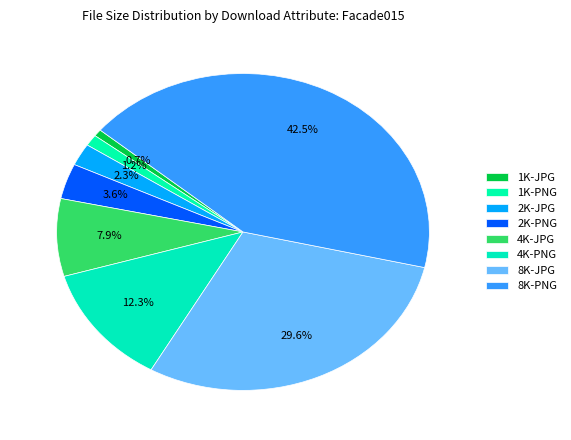

How many segments does this pie chart have?

8